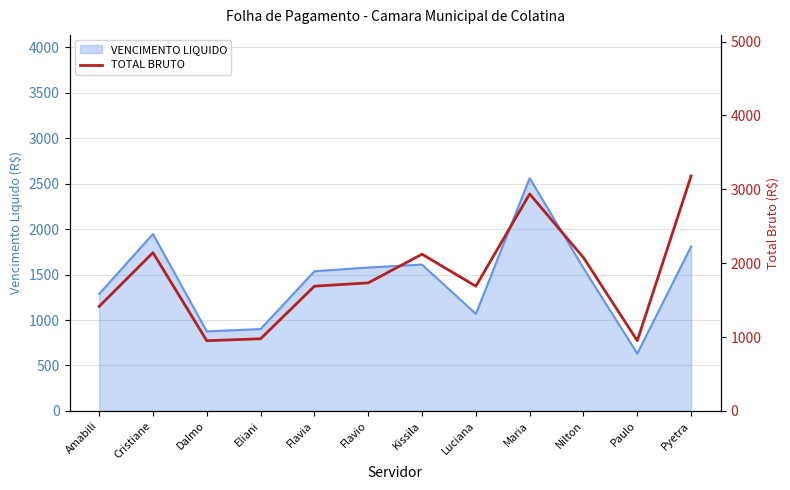

How many lines are shown in the chart?

1